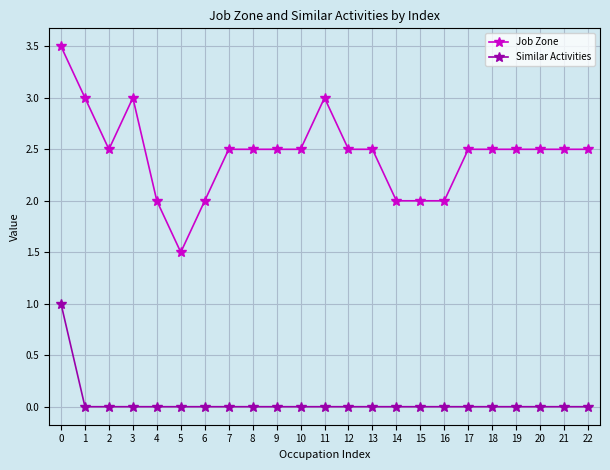

How many data points does each series have?

23